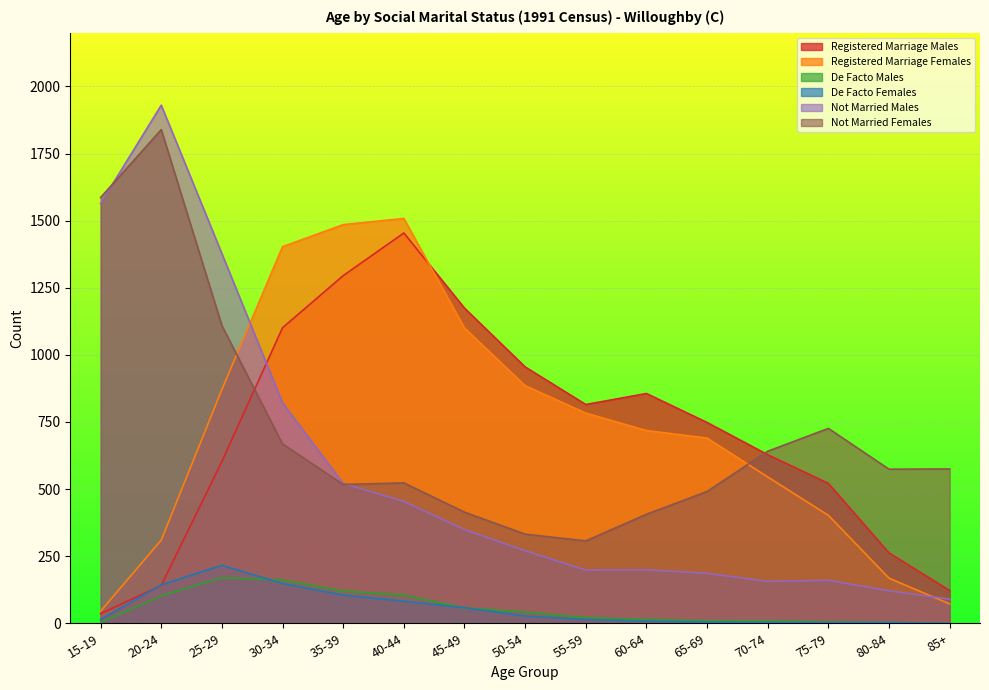

True or false: De Facto Males and Registered Marriage Males intersect in this chart.

False